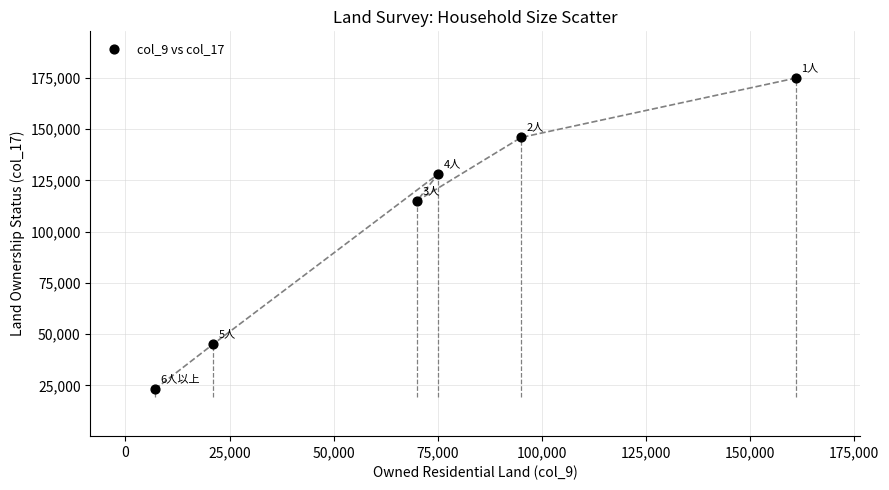

What is the average Y value?

105333